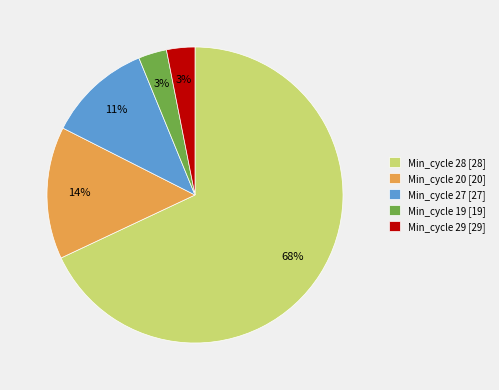

Count the number of slices in the pie.

5